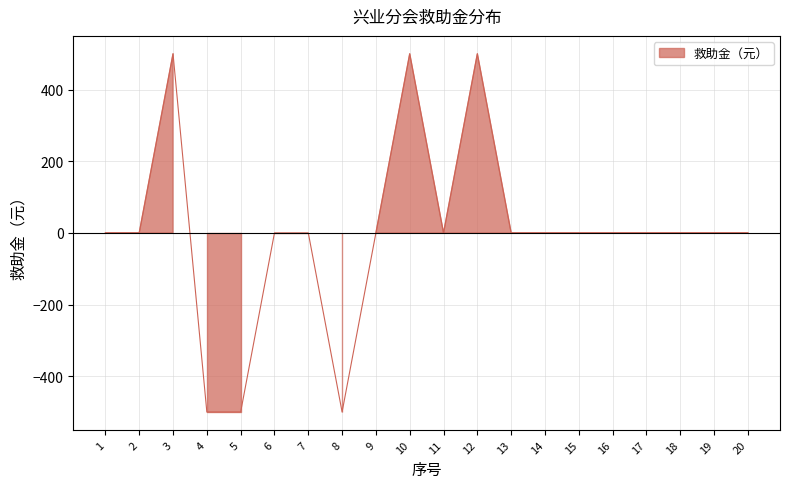

How many categories are shown in the chart?

20